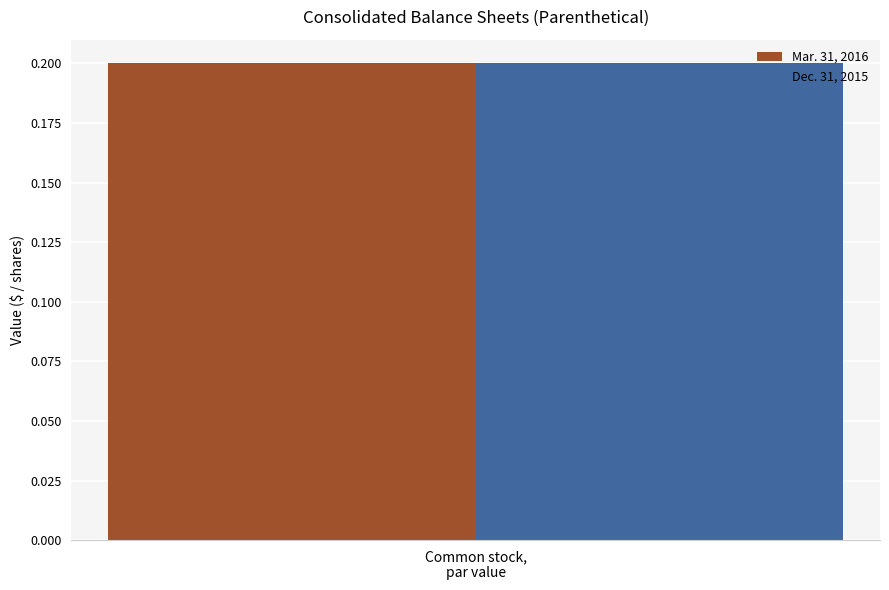

What are all the series names shown in the legend?

Mar. 31, 2016, Dec. 31, 2015